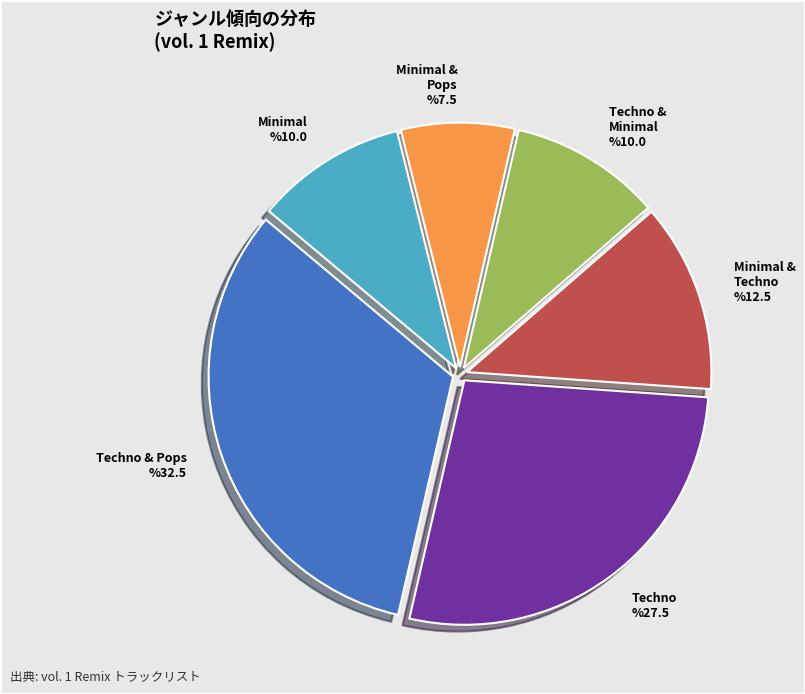

Is Minimal & Techno the majority of the pie?

No